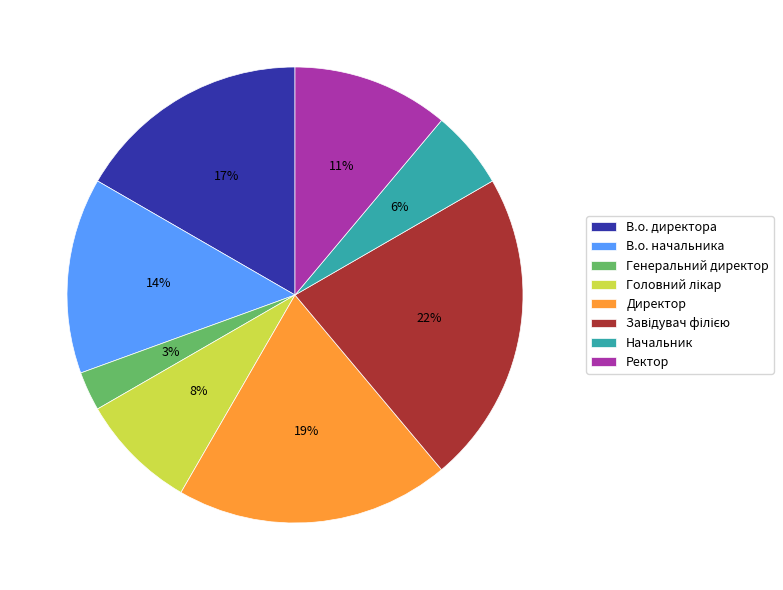

To the nearest percent, what portion does Генеральний директор represent?

3%